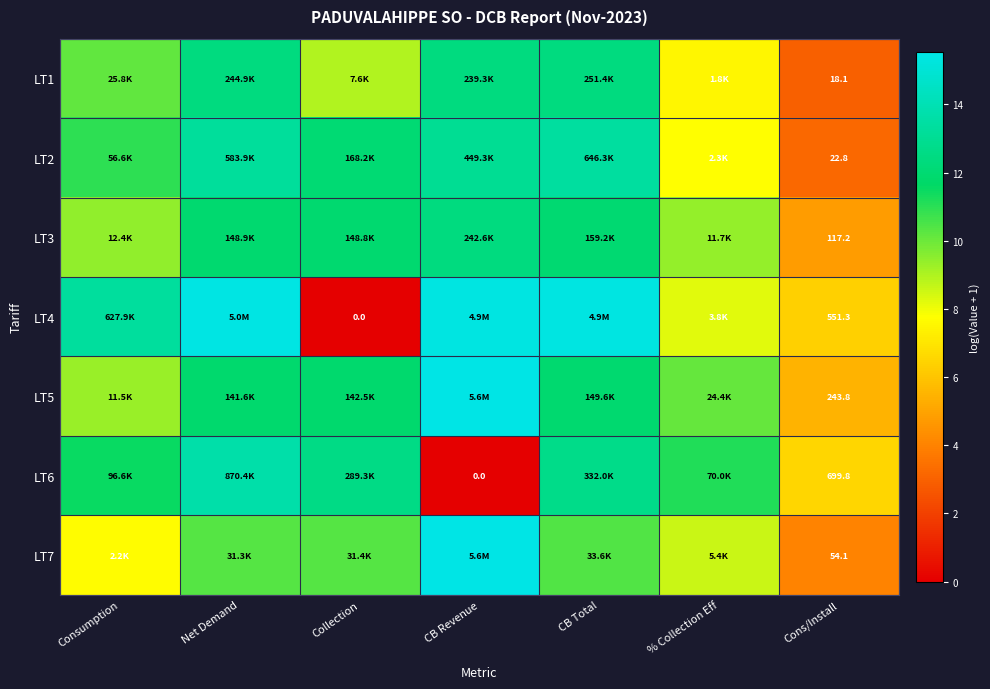

At which label does LT6 reach its minimum?

CB Revenue